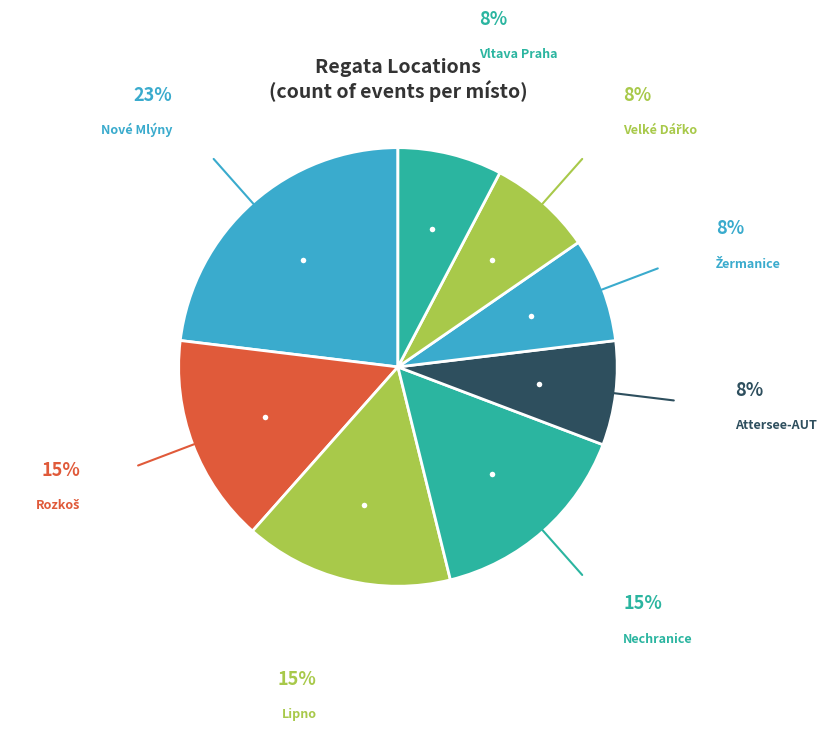

How many slices are in this pie chart?

8